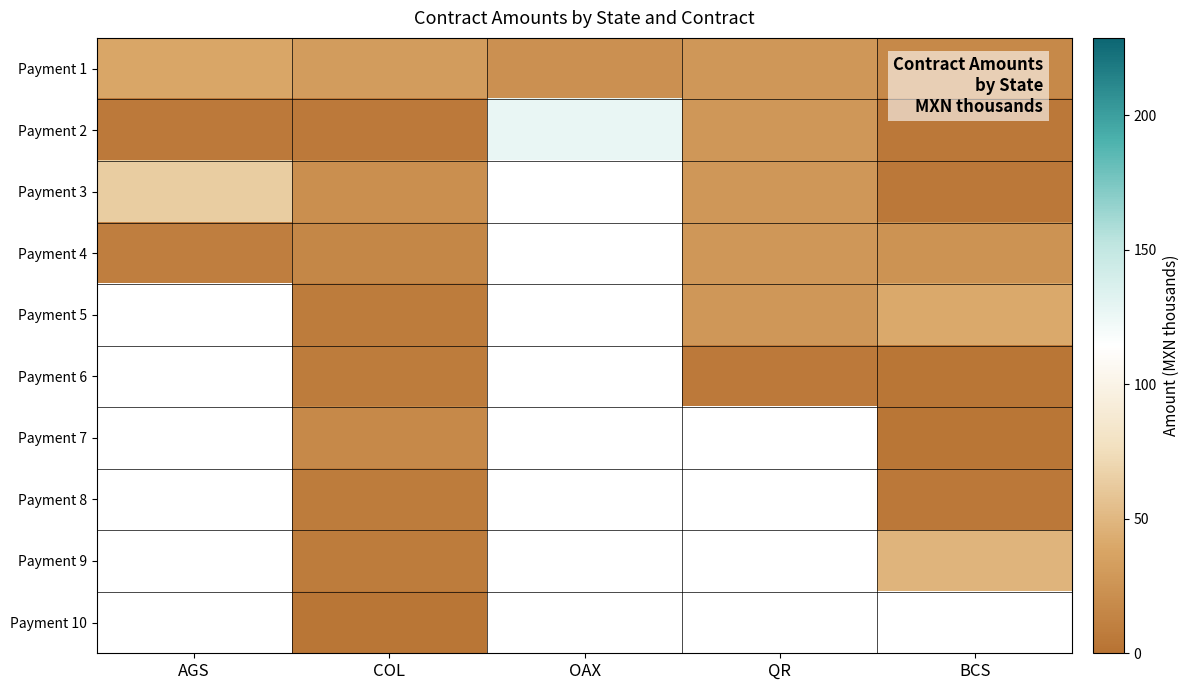

At which category does the chart reach its peak across all series?

OAX